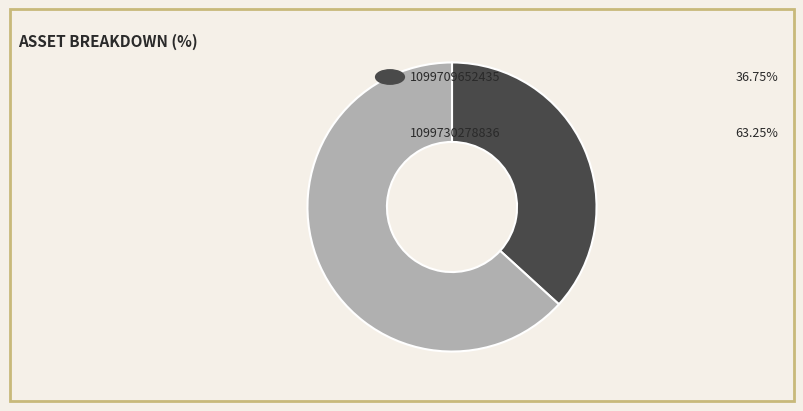

How many segments does this pie chart have?

2